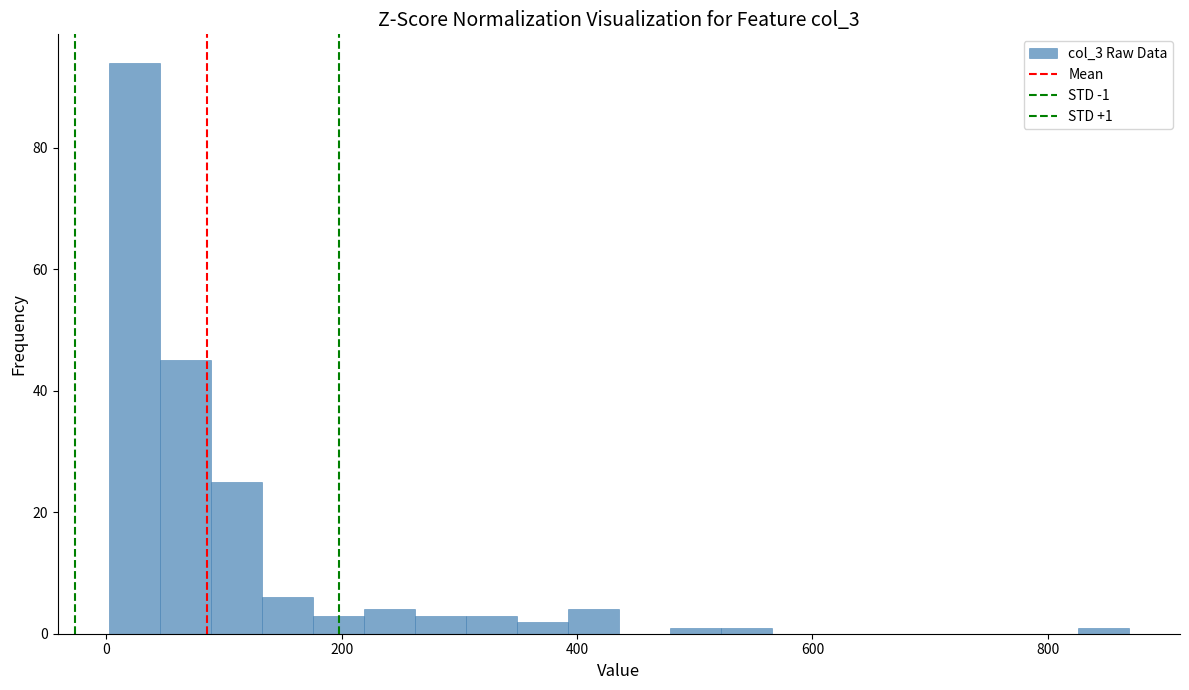

Read against the x-axis, roughly where is the centre of the tallest bar?

20